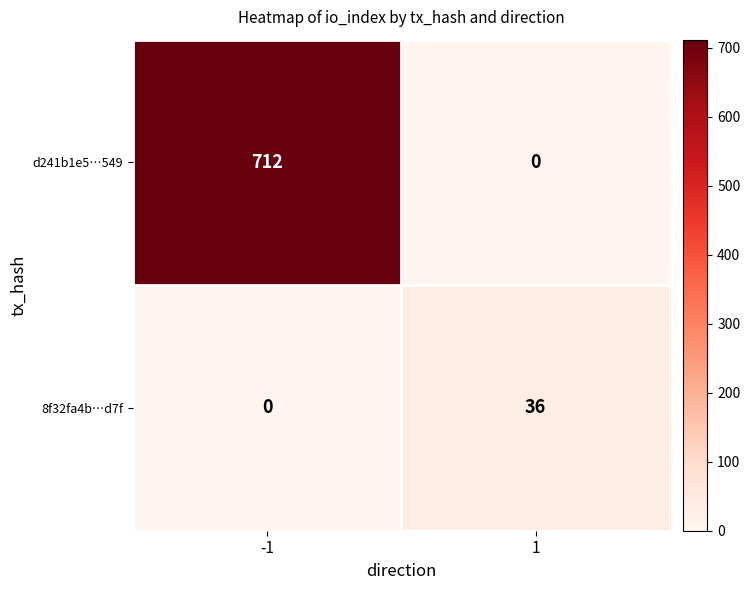

Reading right to left, transcribe all the data shown in this chart.

d241b1e5…549: 0	712
8f32fa4b…d7f: 36	0